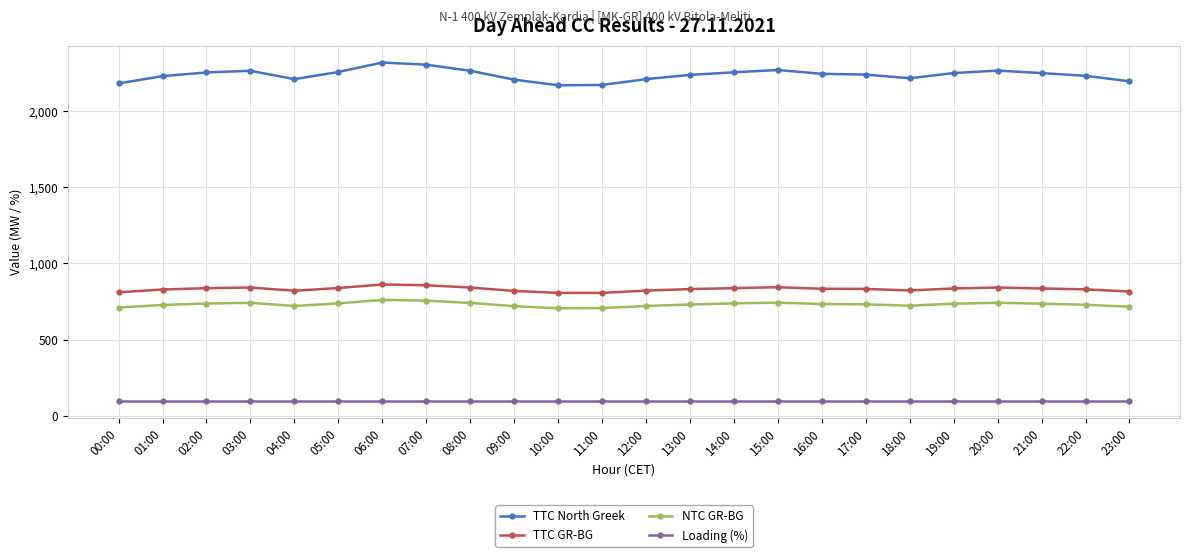

The TTC GR-BG series shows 844 at 15:00. True or false?

True